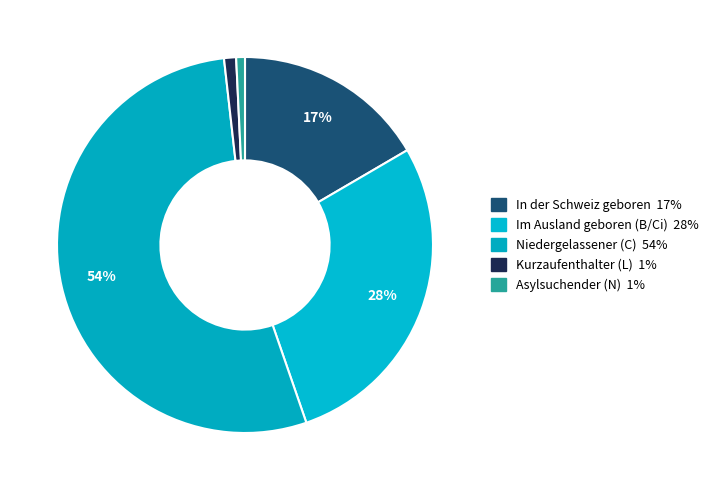

What portion of the pie excludes Asylsuchender (N)?

99.2%